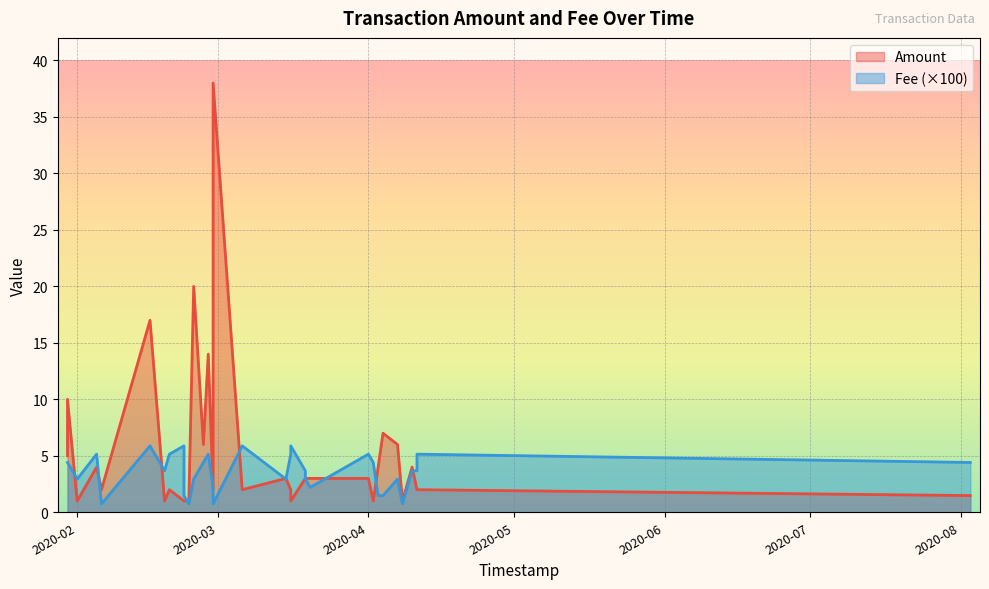

Count the number of data series in this chart.

2